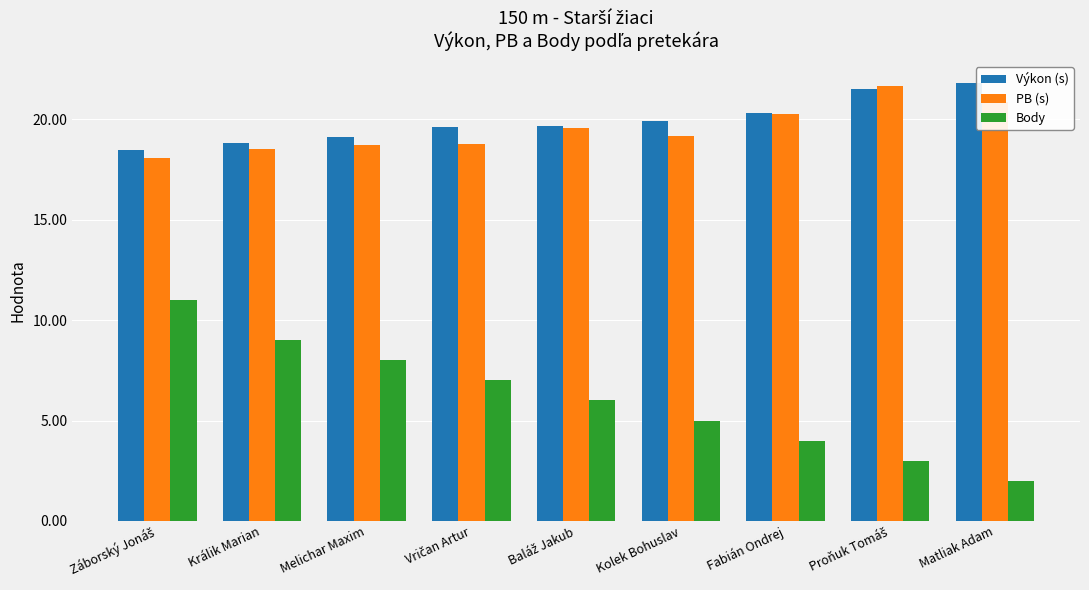

How many bars are there in total?

27